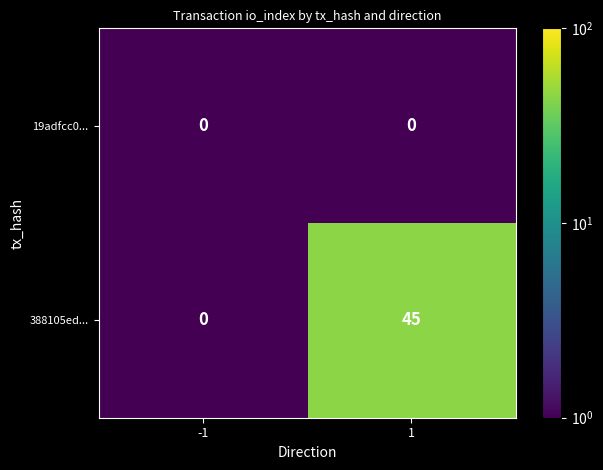

Rank the series by their average value, from lowest to highest.

19adfcc0..., 388105ed...